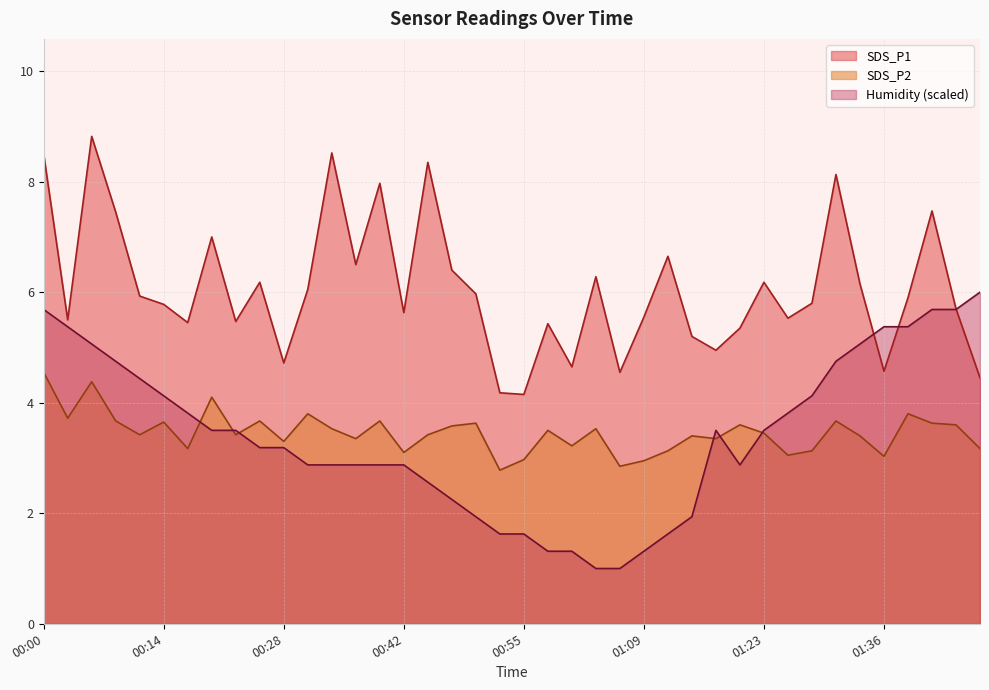

Is the value of Humidity at 00:17 greater than the value of SDS_P2 at 01:12?

Yes